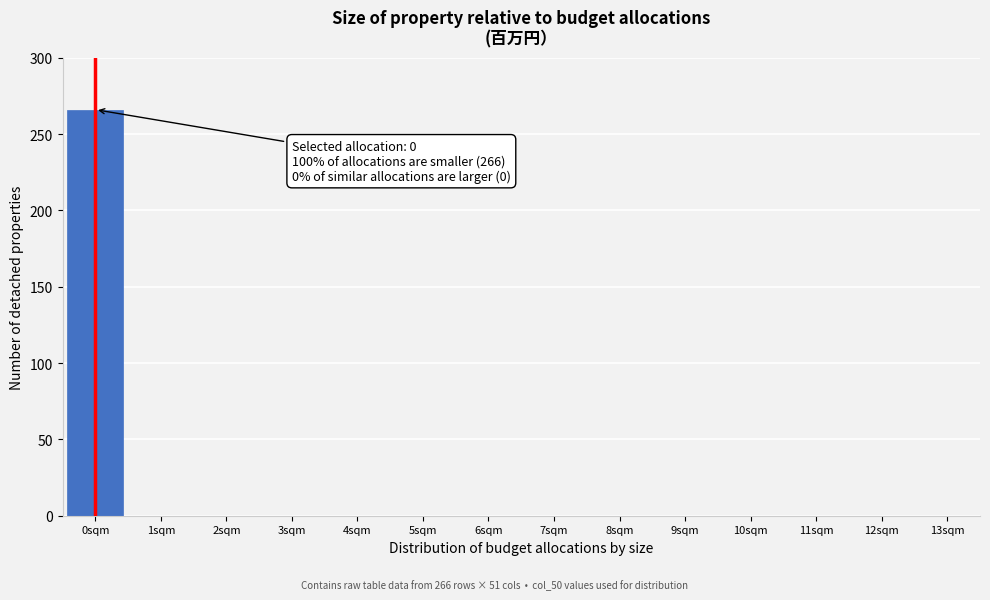

Reading right to left, list all the values displayed in this chart.

13sqm=0	12sqm=0	11sqm=0	10sqm=0	9sqm=0	8sqm=0	7sqm=0	6sqm=0	5sqm=0	4sqm=0	3sqm=0	2sqm=0	1sqm=0	0sqm=266